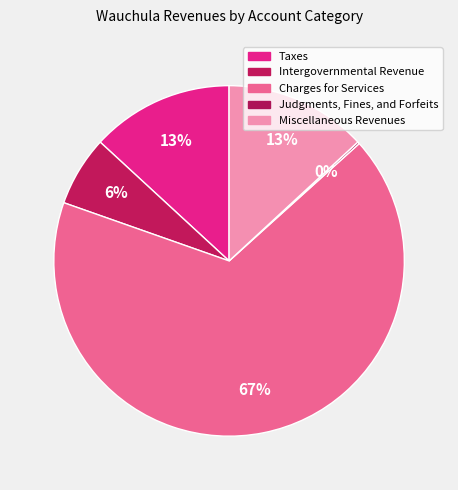

How many segments does this pie chart have?

5